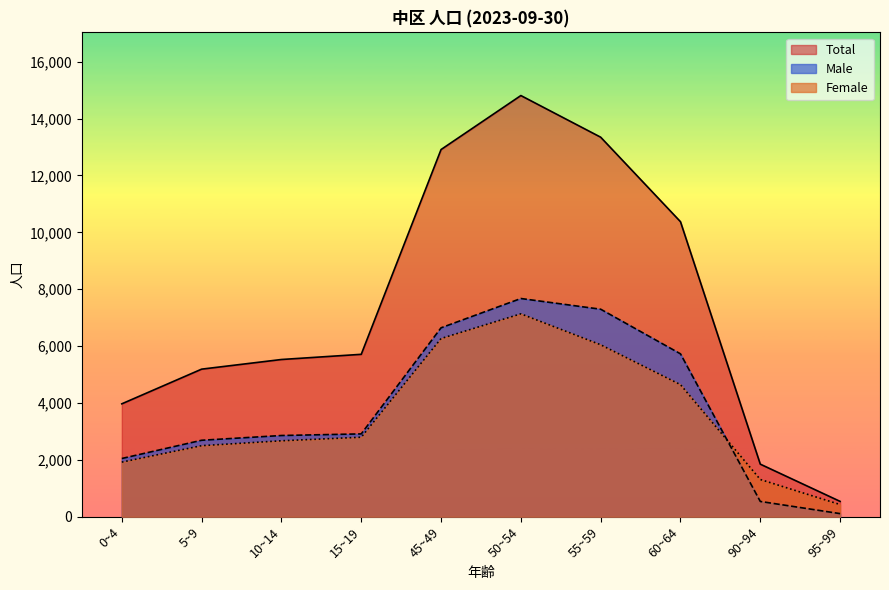

True or false: Total and Male intersect in this chart.

False